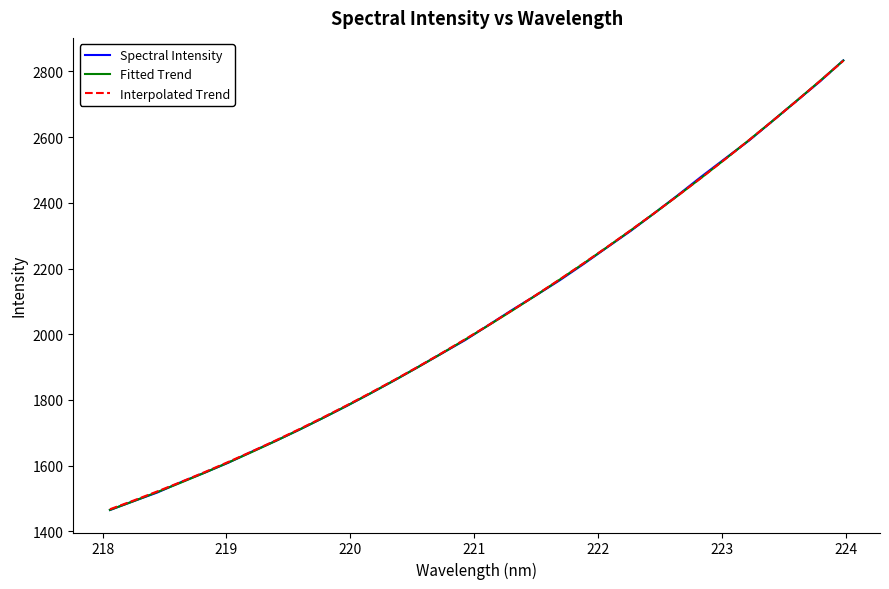

What is the greatest value displayed?

2833.5